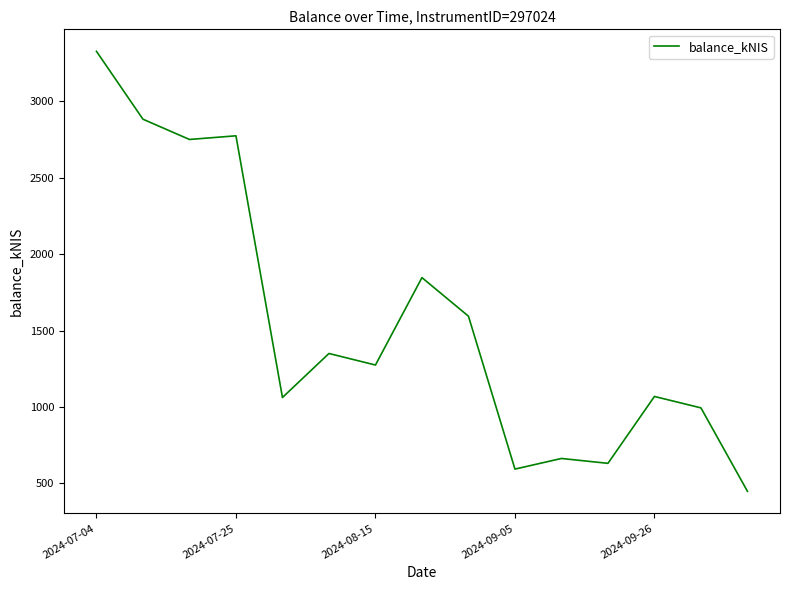

What is the difference between the maximum and minimum values?

2880.2